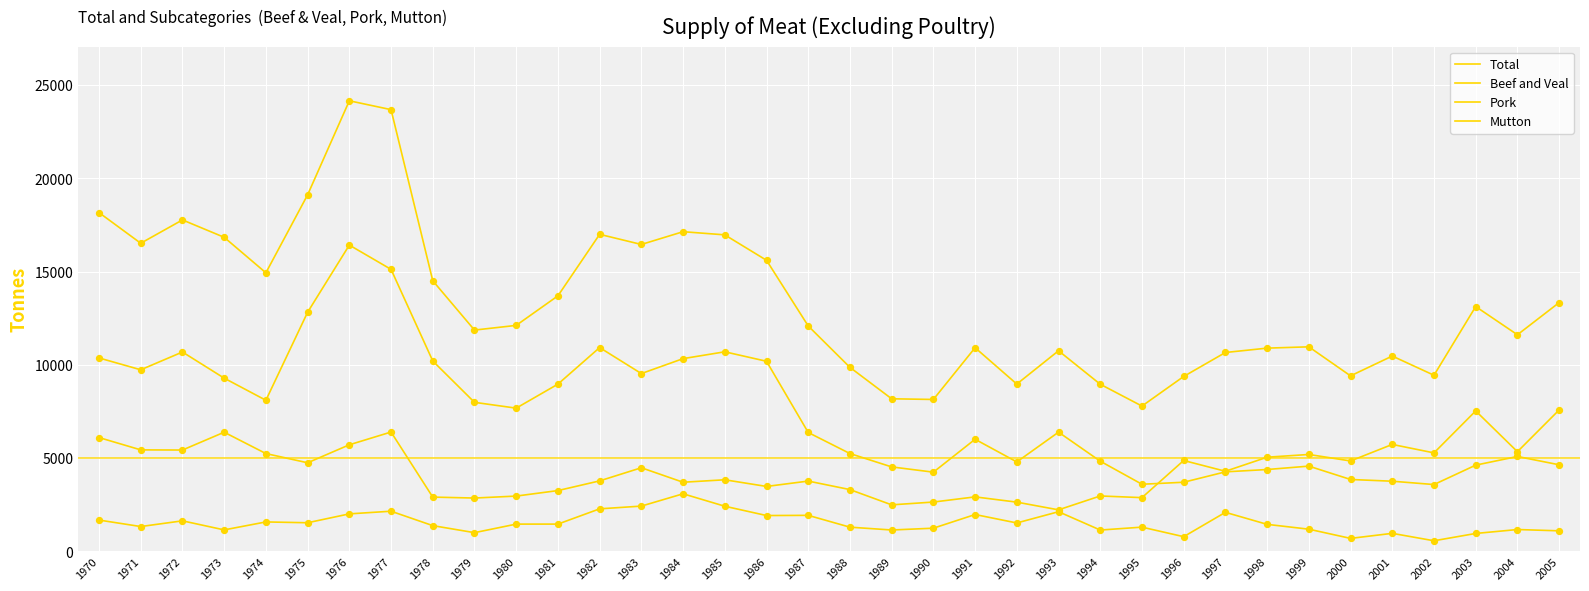

At how many categories does at least one series exceed 15797?

11